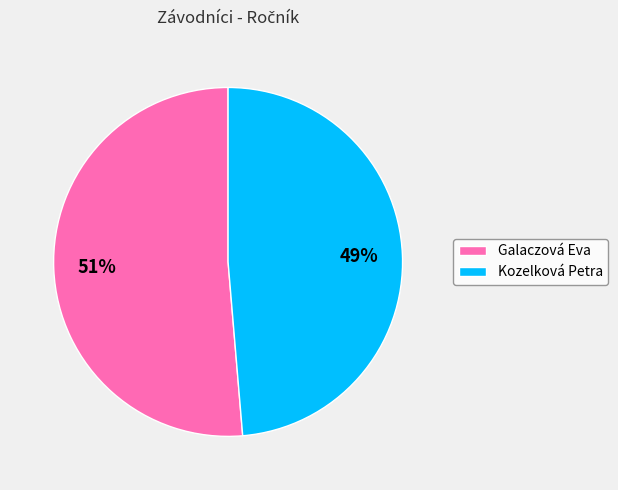

Which category has the biggest portion of the pie?

Galaczová Eva